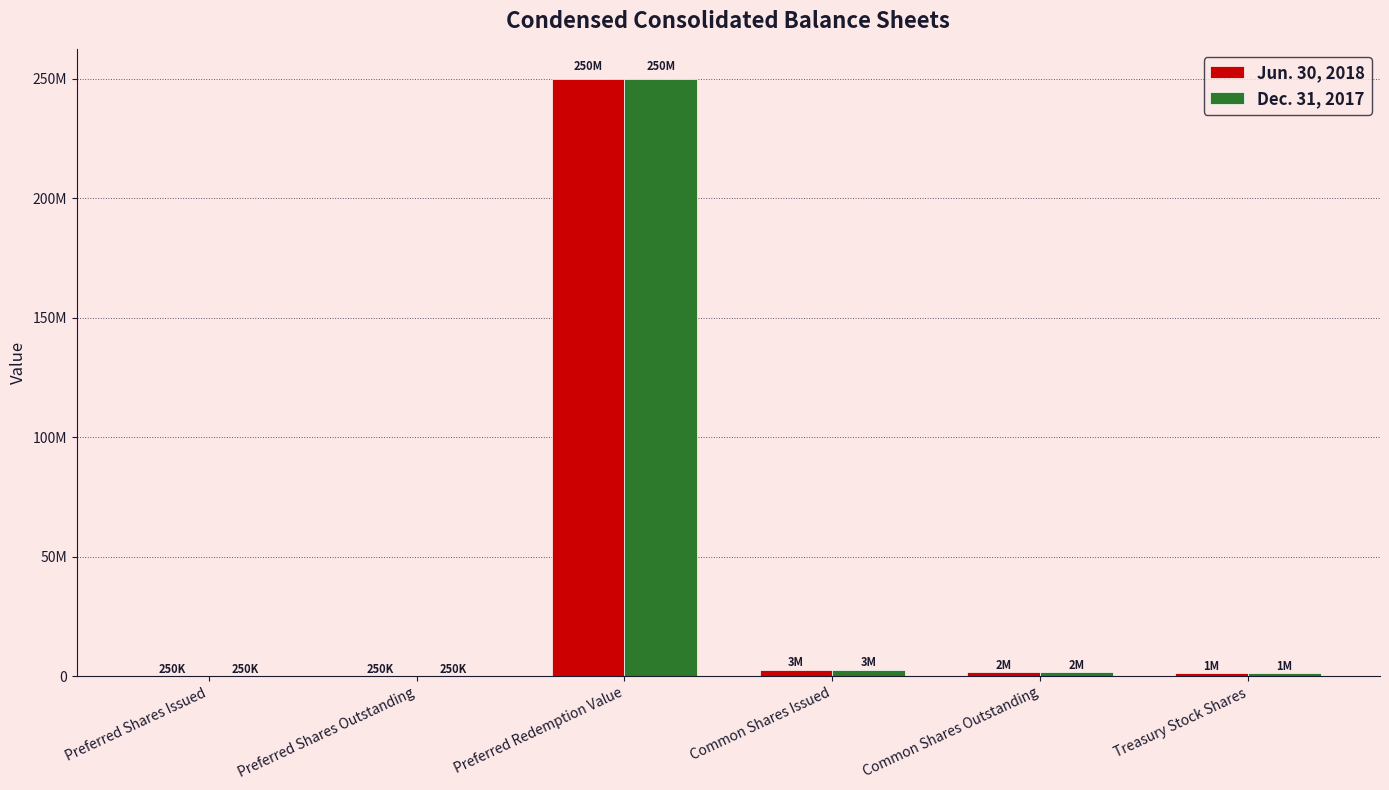

What is the maximum value shown in the chart?

250000000